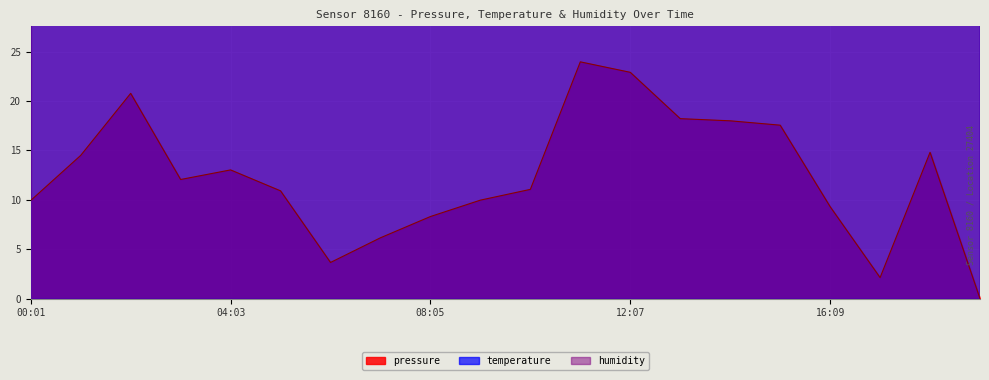

What is the label of the 19th point from the right?

01:02